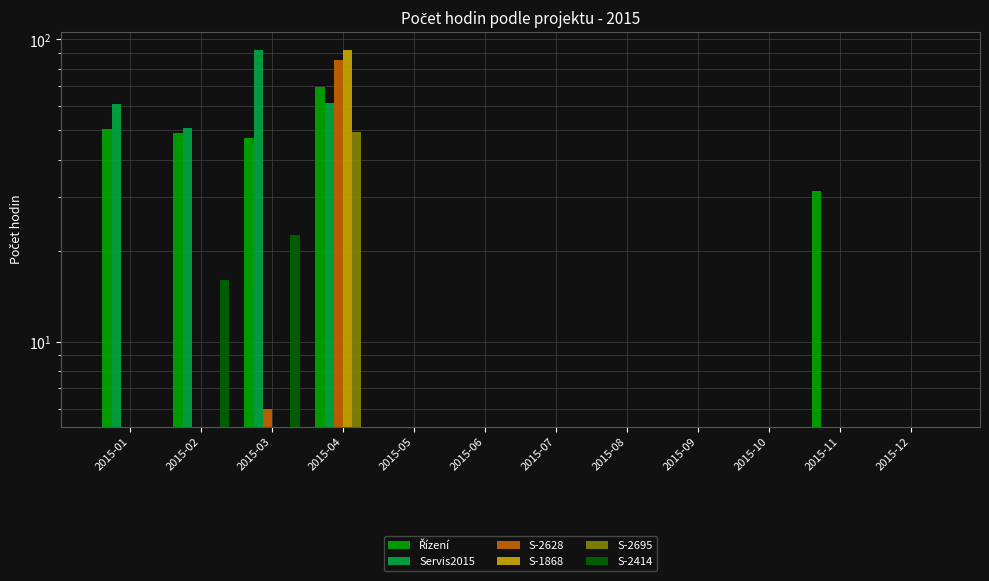

Rank the series by their maximum value, from lowest to highest.

S-2414, S-2695, Řízení, S-2628, S-1868, Servis2015